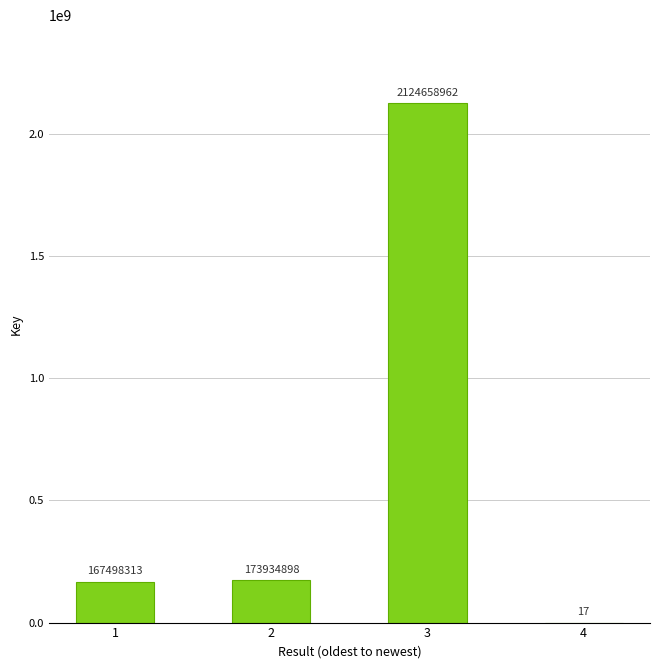

Which has a higher value, 1 or 3?

3